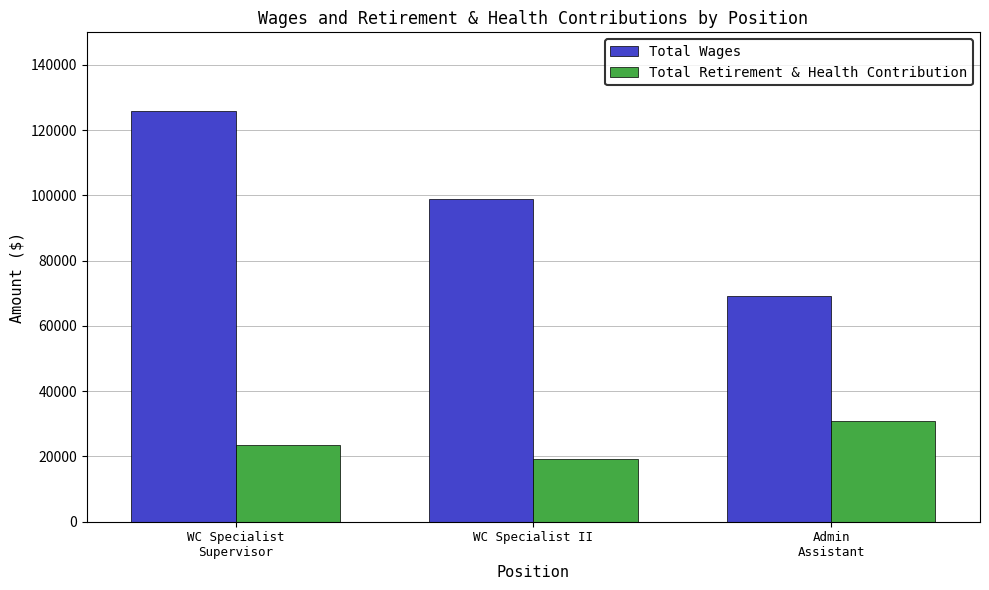

Does the chart contain stacked bars?

No